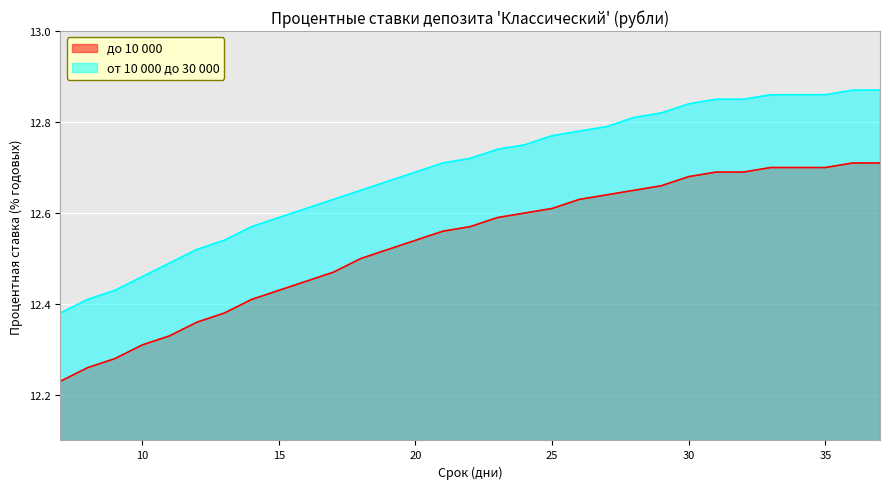

Which has a higher value, 19 or 36?

36